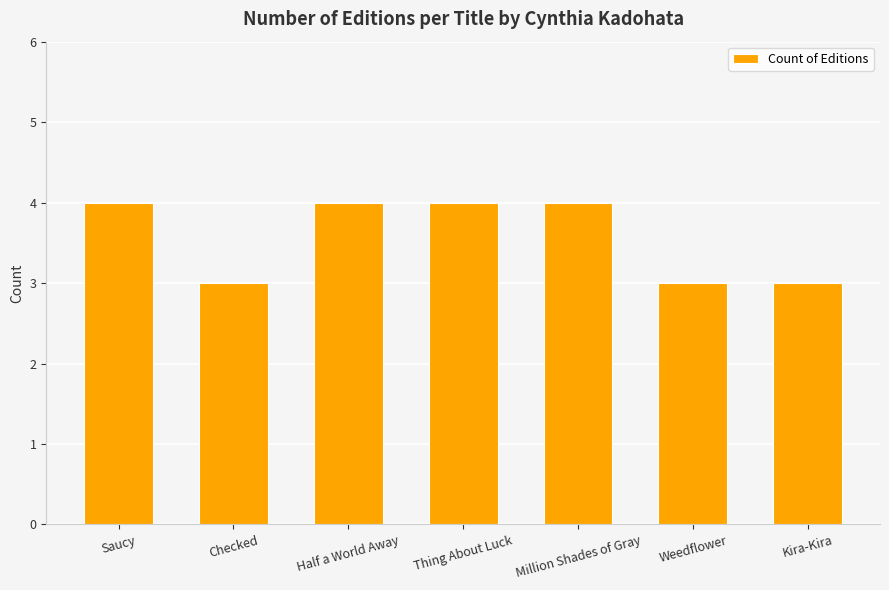

What is the label of the 5th bar from the right?

Half a World Away